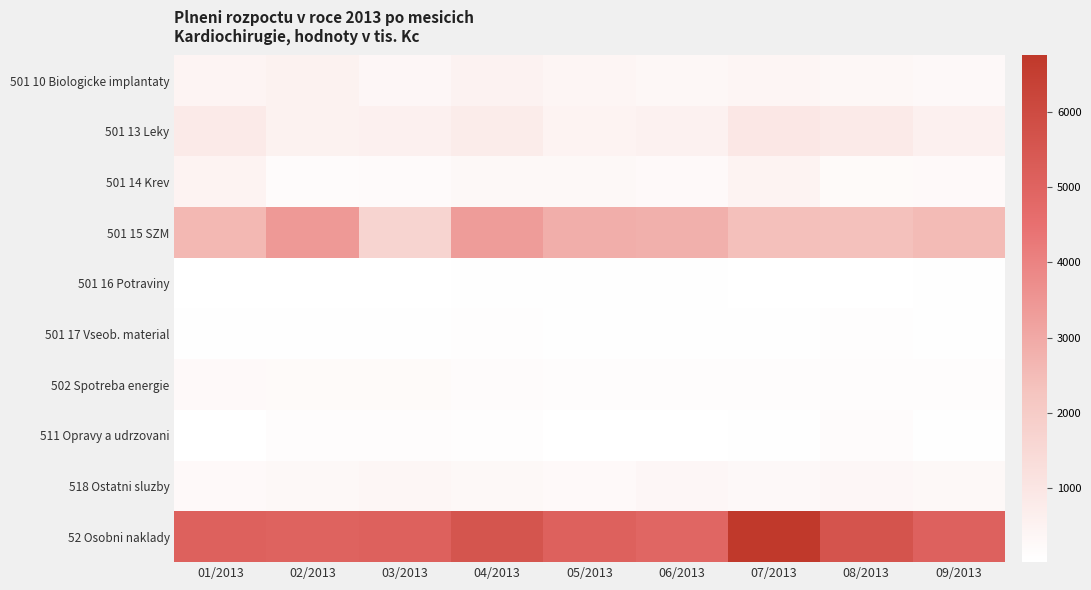

What is the difference between the highest and lowest values at 06/2013?

4869.1